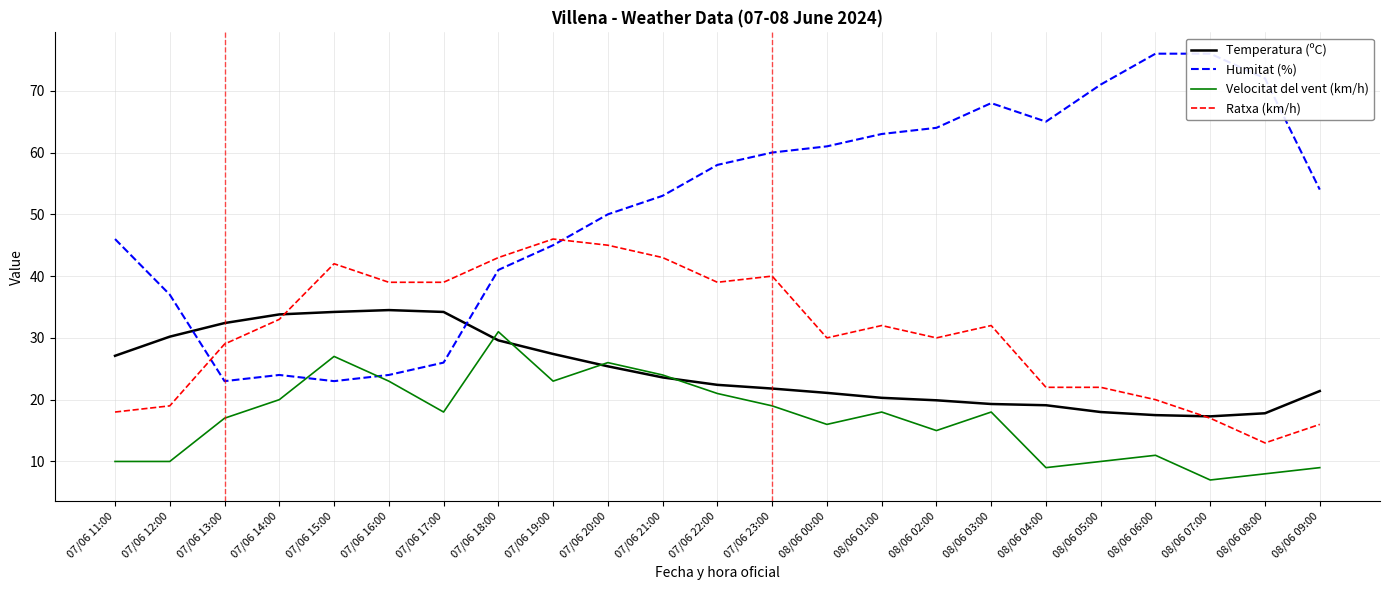

Reading right to left, extract all data points from this chart.

Temperatura (ºC): 08/06 09:00=21.4	08/06 08:00=17.8	08/06 07:00=17.3	08/06 06:00=17.5	08/06 05:00=18.0	08/06 04:00=19.1	08/06 03:00=19.3	08/06 02:00=19.9	08/06 01:00=20.3	08/06 00:00=21.1	07/06 23:00=21.8	07/06 22:00=22.4	07/06 21:00=23.6	07/06 20:00=25.4	07/06 19:00=27.4	07/06 18:00=29.6	07/06 17:00=34.2	07/06 16:00=34.5	07/06 15:00=34.2	07/06 14:00=33.8	07/06 13:00=32.4	07/06 12:00=30.2	07/06 11:00=27.1
Humitat (%): 08/06 09:00=54.0	08/06 08:00=72.0	08/06 07:00=76.0	08/06 06:00=76.0	08/06 05:00=71.0	08/06 04:00=65.0	08/06 03:00=68.0	08/06 02:00=64.0	08/06 01:00=63.0	08/06 00:00=61.0	07/06 23:00=60.0	07/06 22:00=58.0	07/06 21:00=53.0	07/06 20:00=50.0	07/06 19:00=45.0	07/06 18:00=41.0	07/06 17:00=26.0	07/06 16:00=24.0	07/06 15:00=23.0	07/06 14:00=24.0	07/06 13:00=23.0	07/06 12:00=37.0	07/06 11:00=46.0
Velocitat del vent (km/h): 08/06 09:00=9.0	08/06 08:00=8.0	08/06 07:00=7.0	08/06 06:00=11.0	08/06 05:00=10.0	08/06 04:00=9.0	08/06 03:00=18.0	08/06 02:00=15.0	08/06 01:00=18.0	08/06 00:00=16.0	07/06 23:00=19.0	07/06 22:00=21.0	07/06 21:00=24.0	07/06 20:00=26.0	07/06 19:00=23.0	07/06 18:00=31.0	07/06 17:00=18.0	07/06 16:00=23.0	07/06 15:00=27.0	07/06 14:00=20.0	07/06 13:00=17.0	07/06 12:00=10.0	07/06 11:00=10.0
Ratxa (km/h): 08/06 09:00=16.0	08/06 08:00=13.0	08/06 07:00=17.0	08/06 06:00=20.0	08/06 05:00=22.0	08/06 04:00=22.0	08/06 03:00=32.0	08/06 02:00=30.0	08/06 01:00=32.0	08/06 00:00=30.0	07/06 23:00=40.0	07/06 22:00=39.0	07/06 21:00=43.0	07/06 20:00=45.0	07/06 19:00=46.0	07/06 18:00=43.0	07/06 17:00=39.0	07/06 16:00=39.0	07/06 15:00=42.0	07/06 14:00=33.0	07/06 13:00=29.0	07/06 12:00=19.0	07/06 11:00=18.0